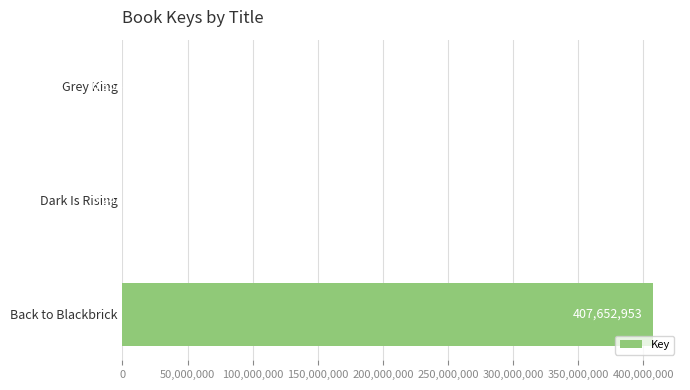

What is the approximate value at Dark Is Rising?

6248